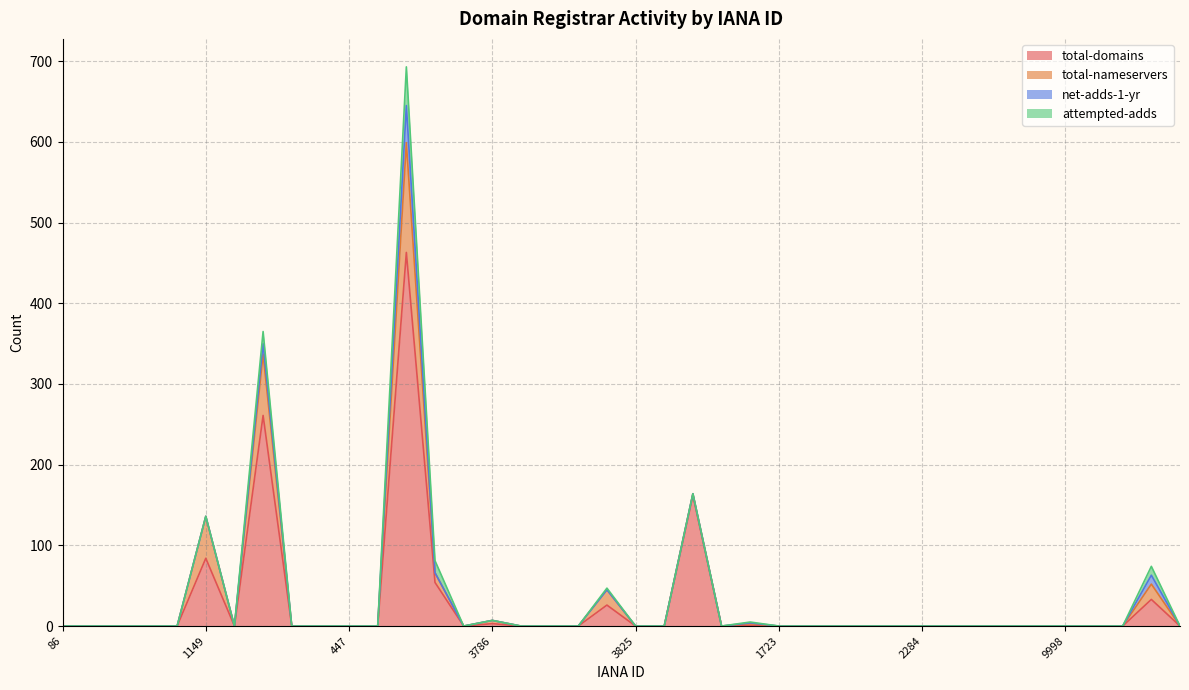

Rank the series at 1345 from highest to lowest value.

total-domains, total-nameservers, attempted-adds, net-adds-1-yr